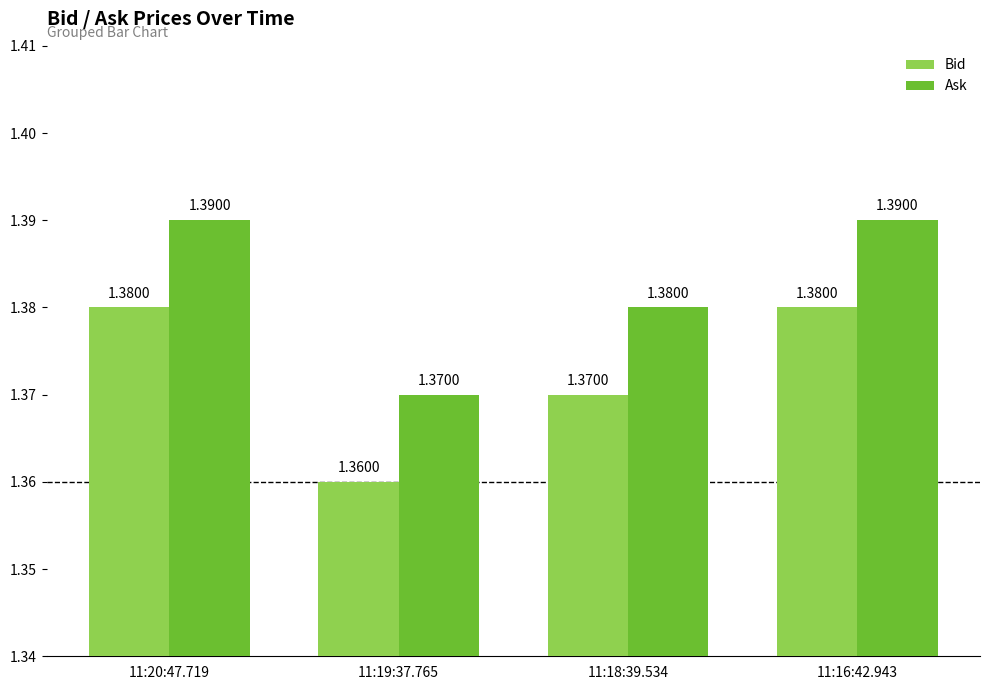

What is the sum of the Ask values at 11:16:42.943 and 11:20:47.719?

2.8